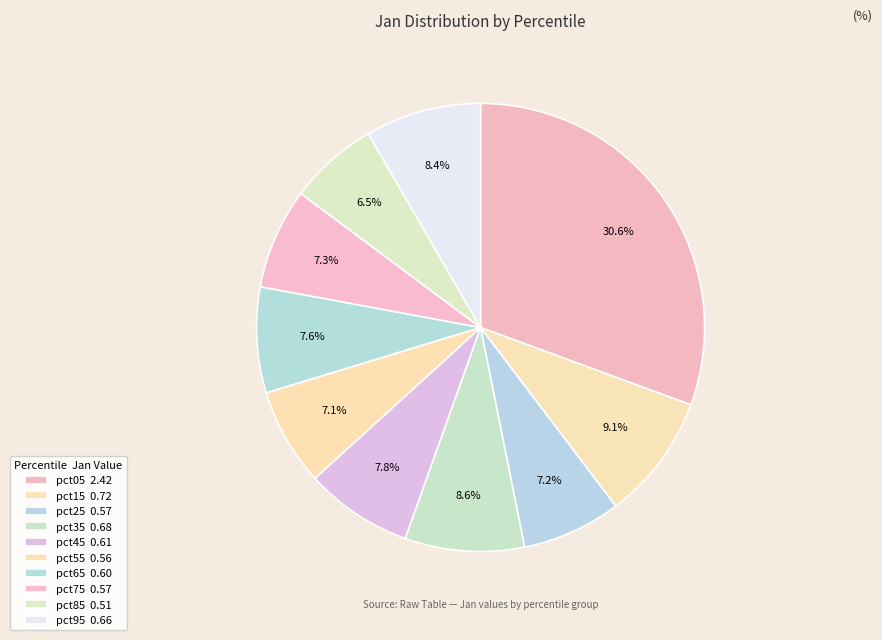

Count the number of slices in the pie.

10